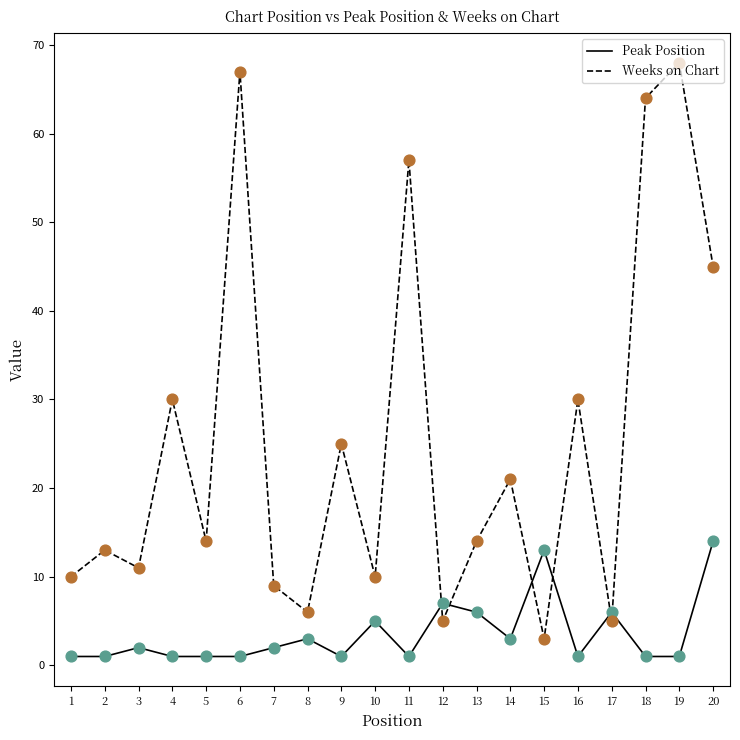

Which series has the widest spread of values?

Weeks on Chart